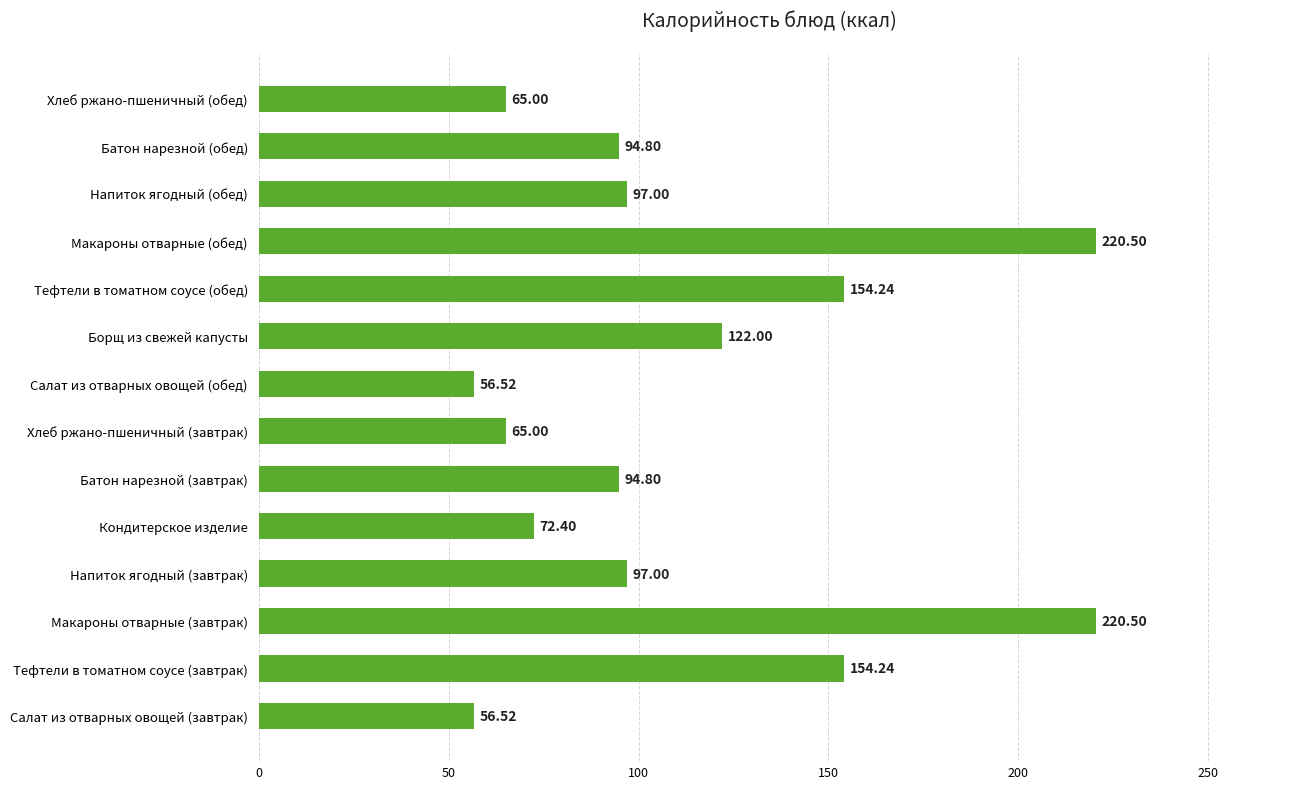

How many distinct data groups are displayed?

1